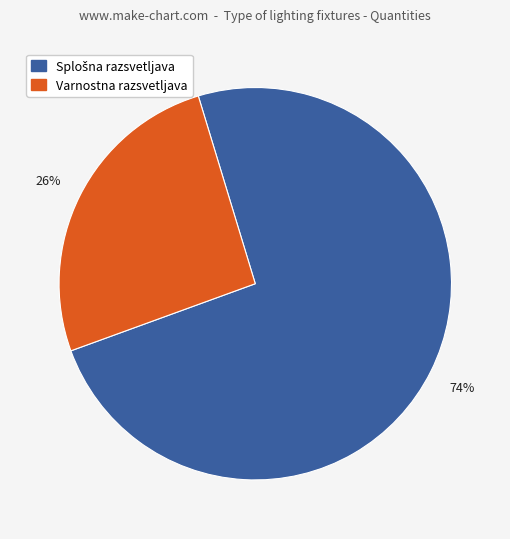

To the nearest percent, what is the average slice percentage?

50%